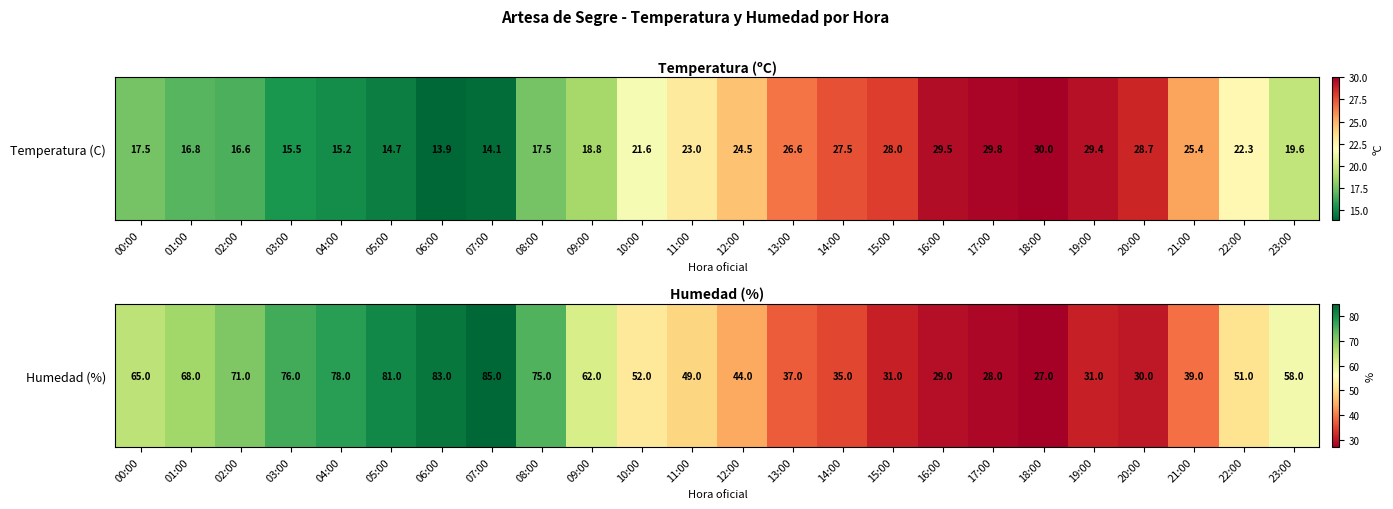

List the labels in order of value, largest first.

07:00, 06:00, 05:00, 04:00, 03:00, 08:00, 02:00, 01:00, 00:00, 09:00, 23:00, 10:00, 22:00, 11:00, 12:00, 21:00, 13:00, 14:00, 15:00, 19:00, 20:00, 16:00, 17:00, 18:00